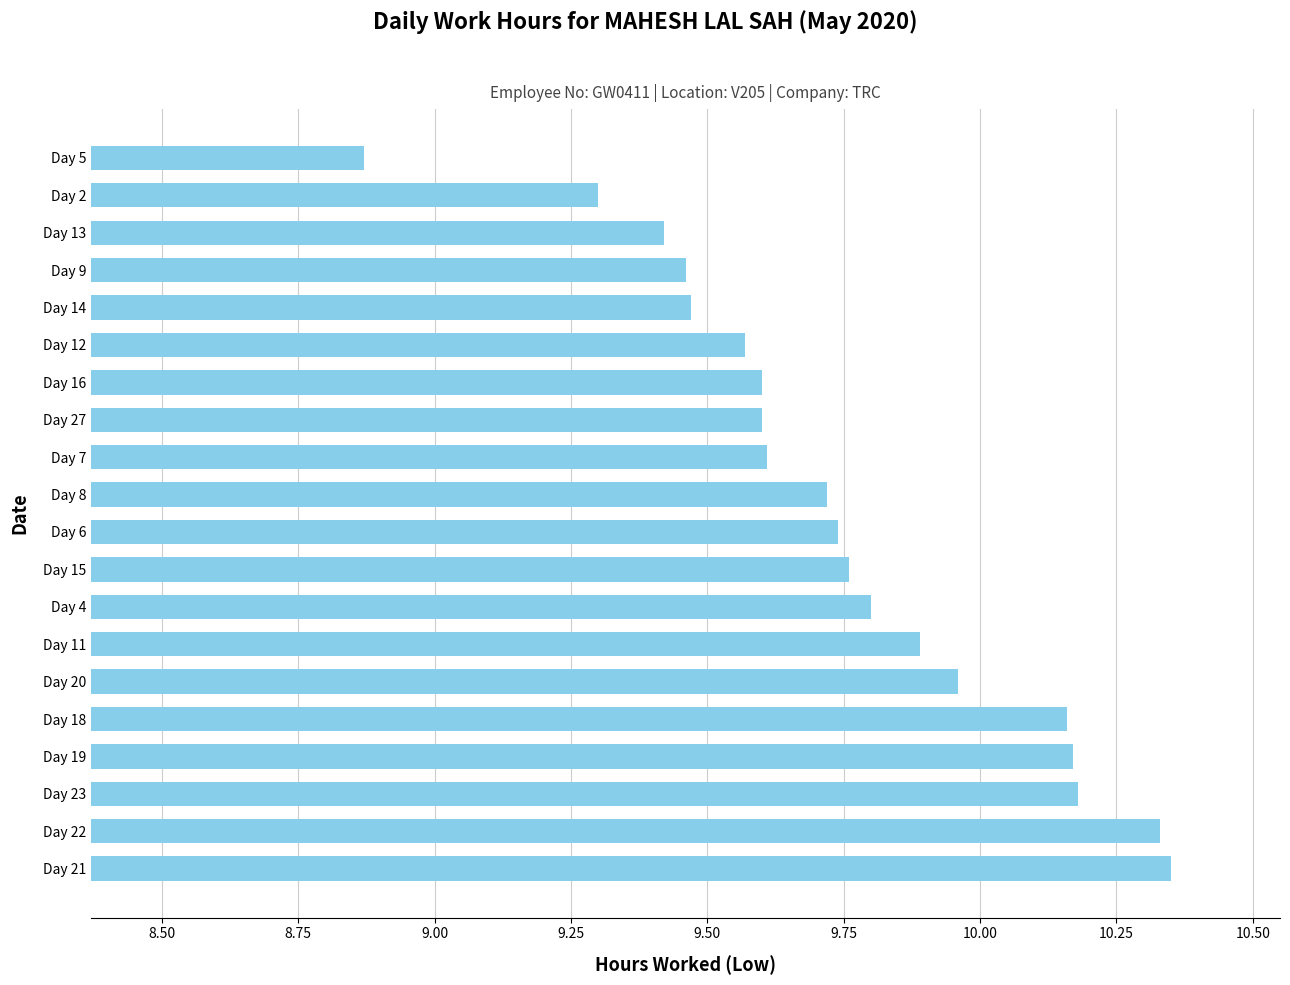

How many series are shown in this chart?

1